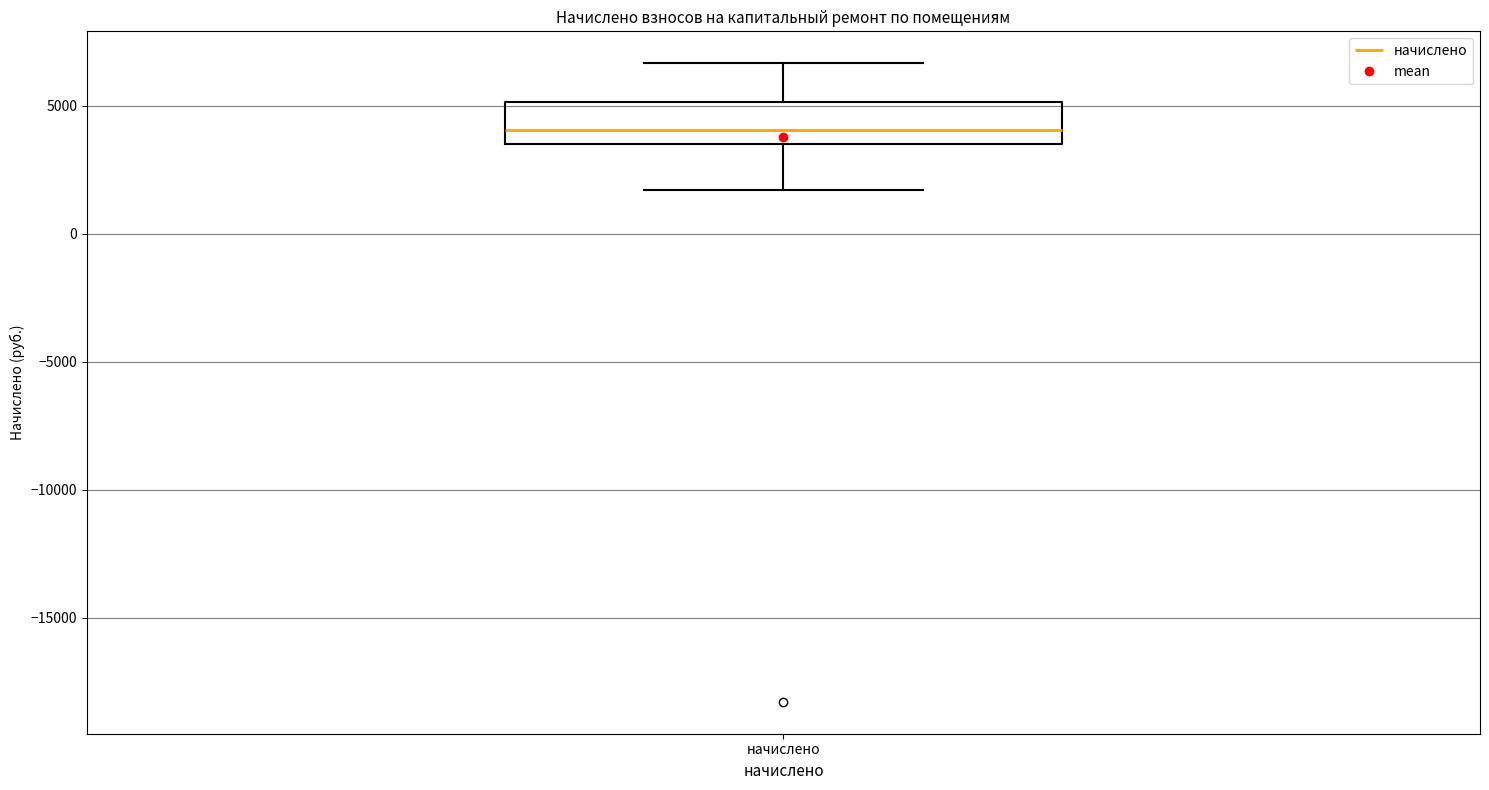

Read this box plot against the y-axis: the position of the median line, the range covered by the box, and the ends of both whiskers. The values are not printed on the chart, so give them approximately, as read against the axis.

median 4000, box 3500 to 5000, whiskers 1500 to 6500